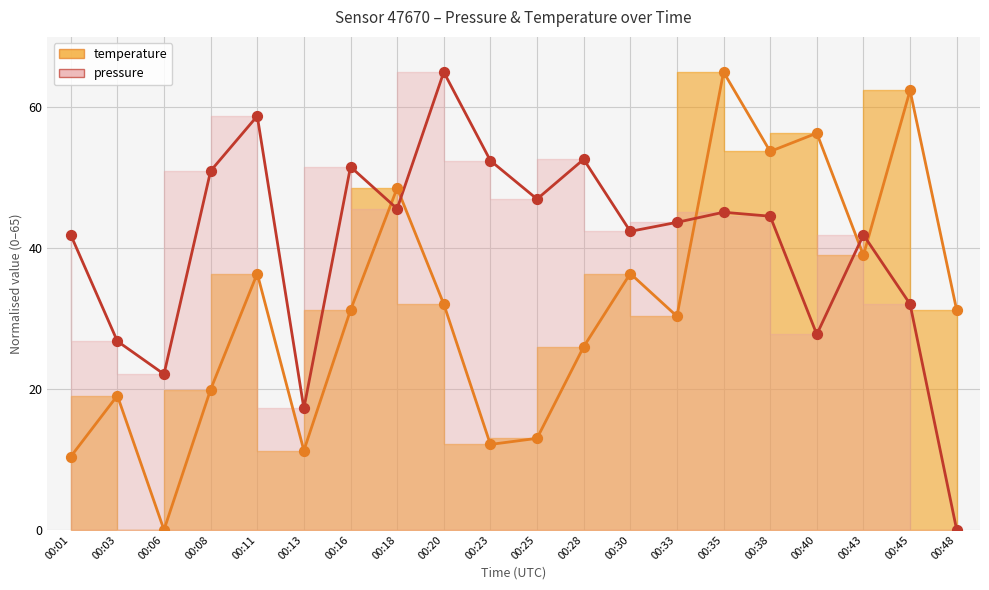

Is the value of temperature at 00:28 greater than the value of pressure at 00:23?

No